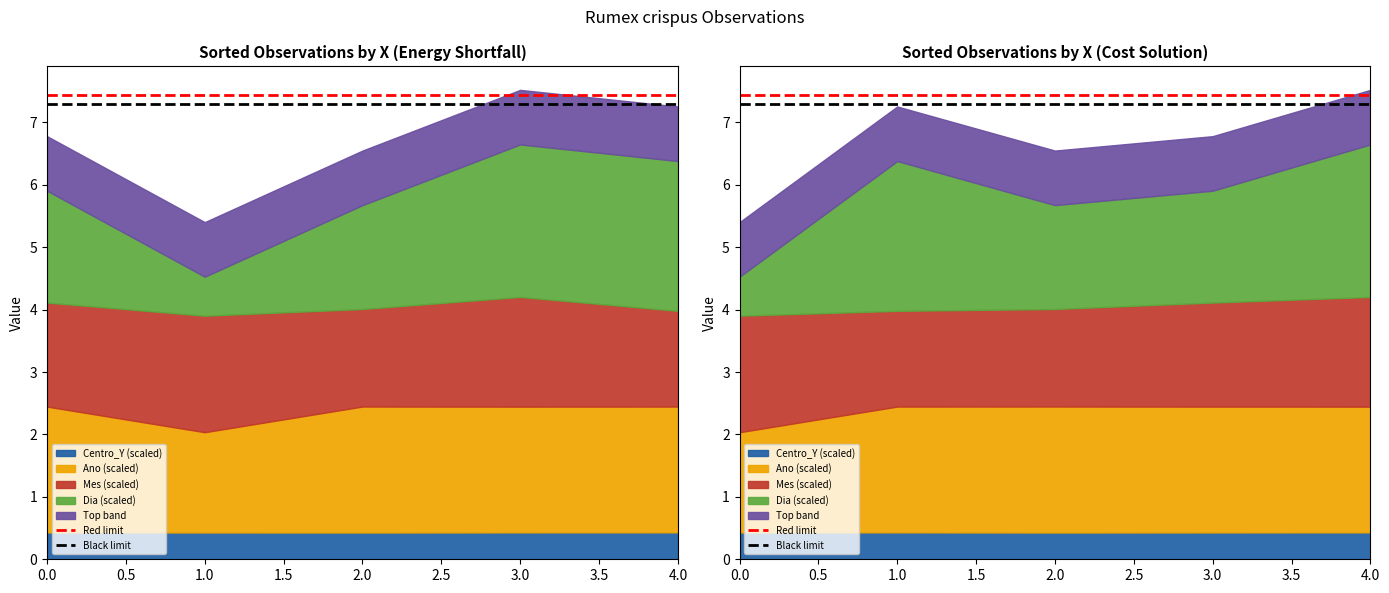

The value of Black limit at 1.0 is 7.3. True or false?

True